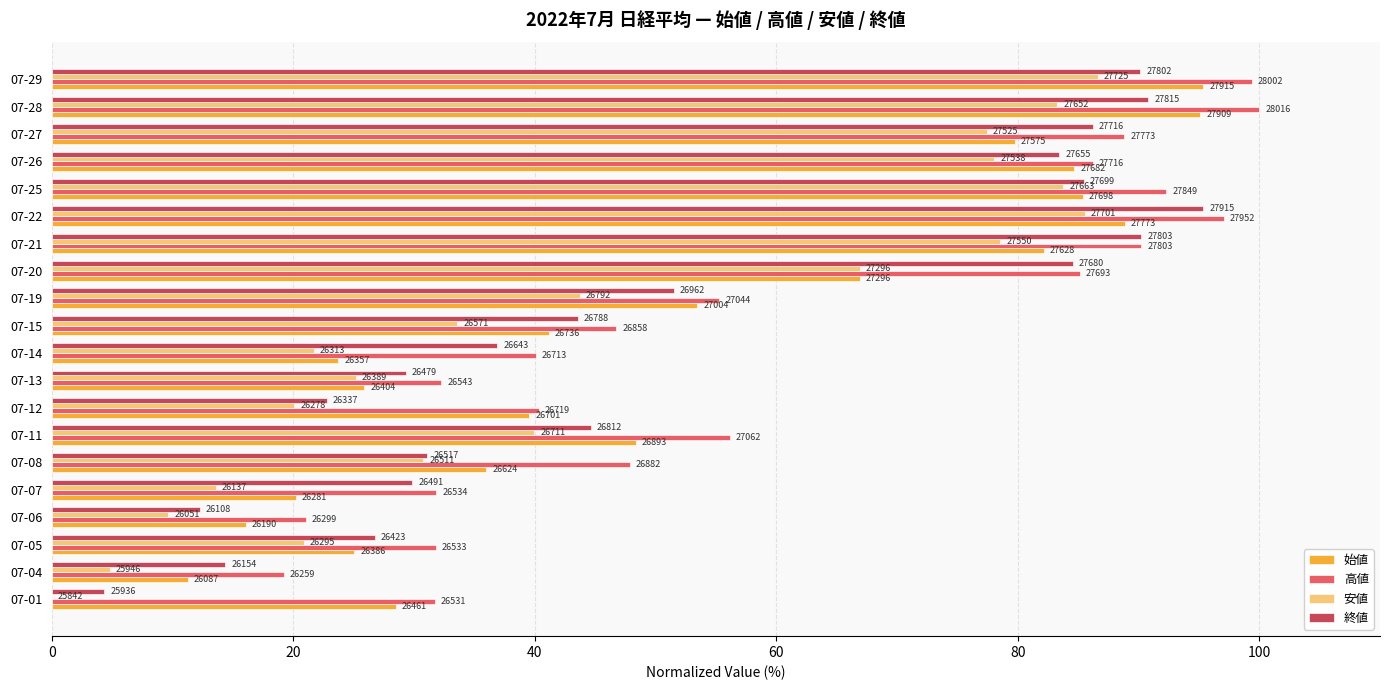

What are all the series names shown in the legend?

始値, 高値, 安値, 終値